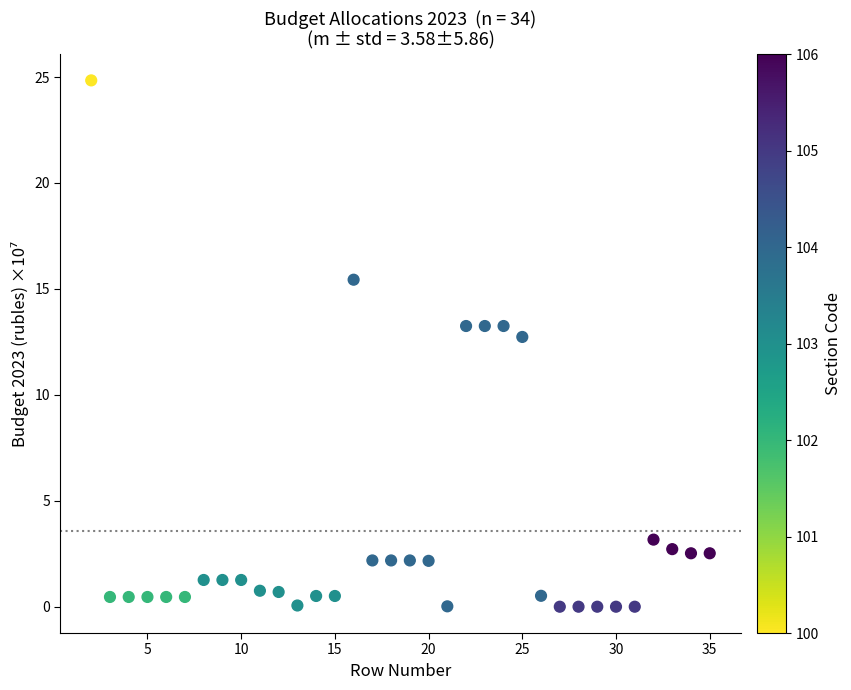

What Y value in the scatter plot is closest to 12?

12.7